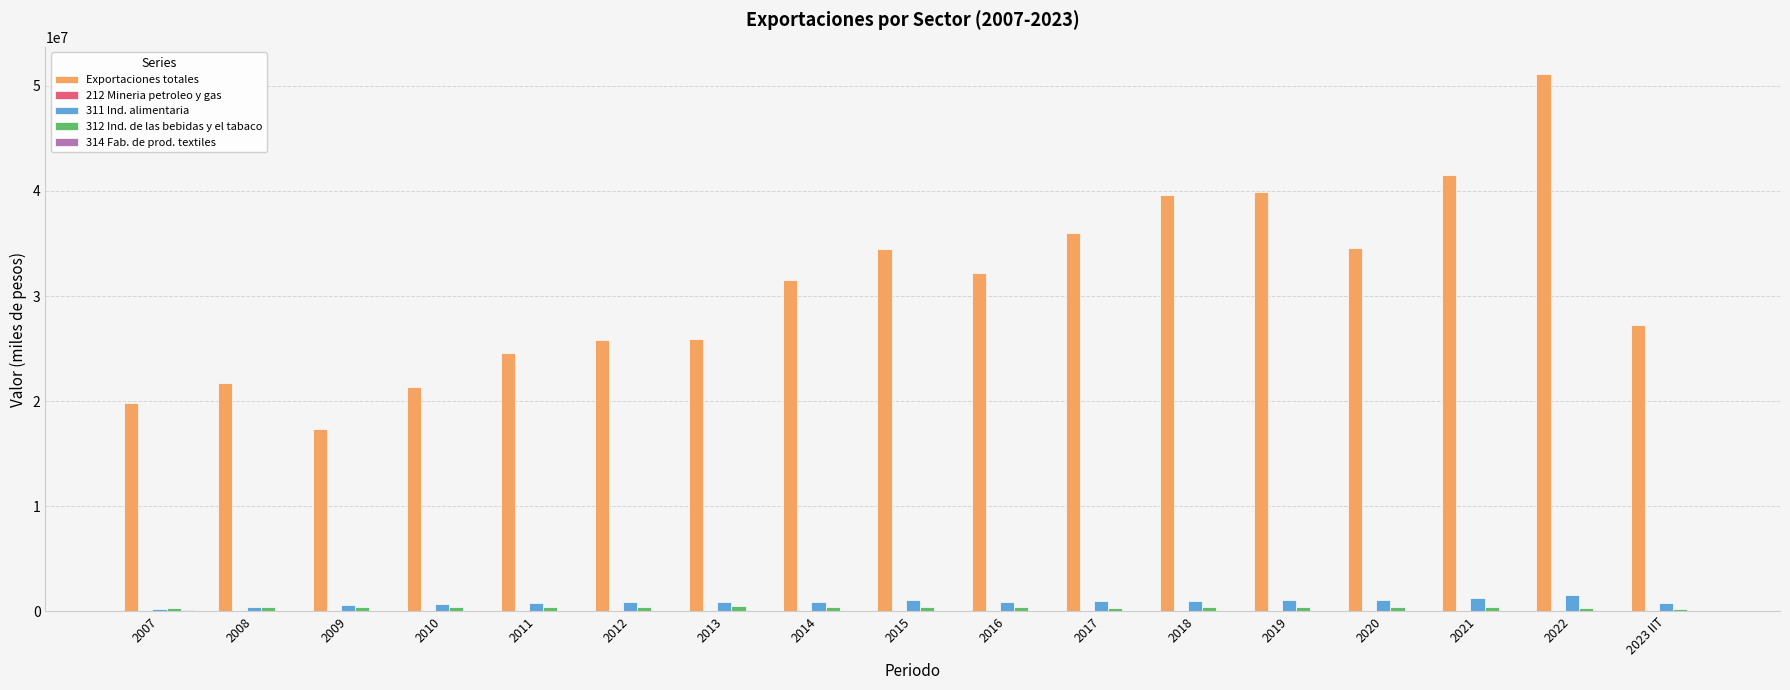

Is the value of 311 Ind. alimentaria at 2014 greater than the value of Exportaciones totales at 2014?

No